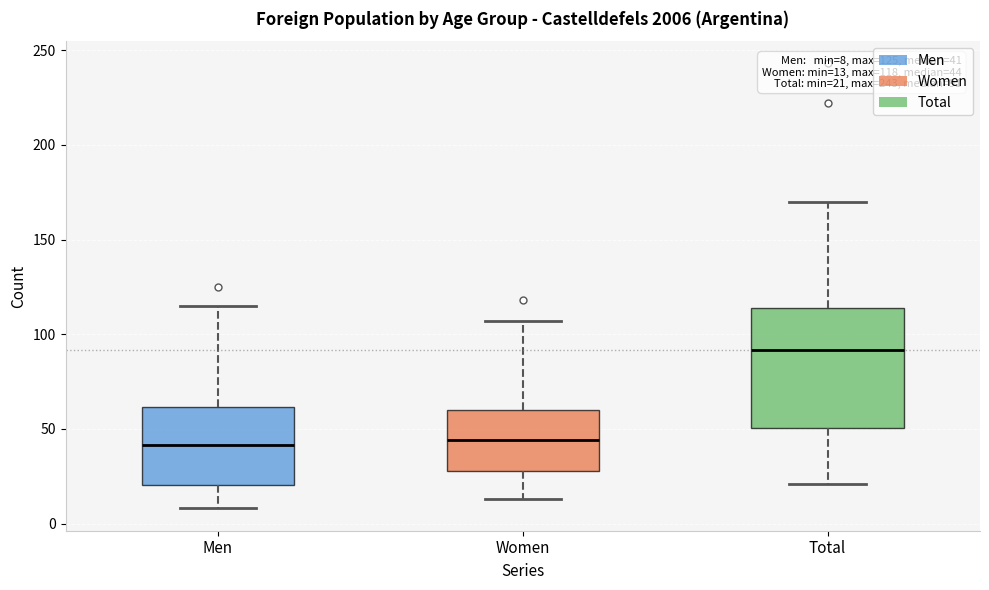

Which box has the highest median line?

Total